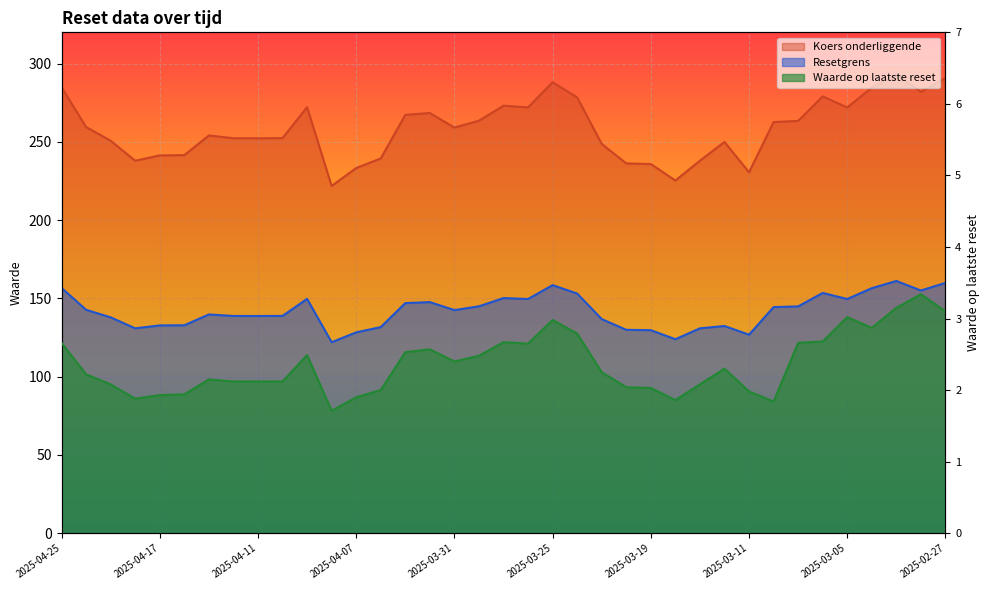

What is the difference between the maximum and minimum values in the Waarde op laatste reset series?

1.6